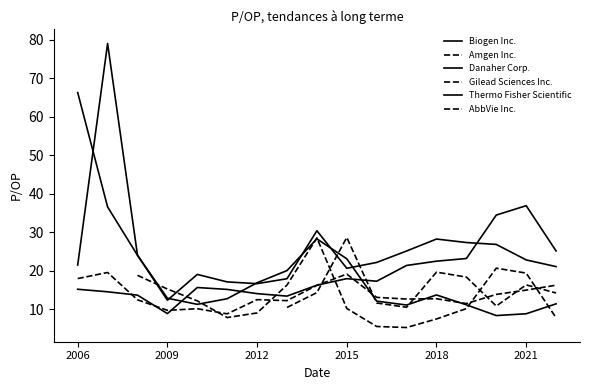

Which series has the largest total across all categories?

Thermo Fisher Scientific